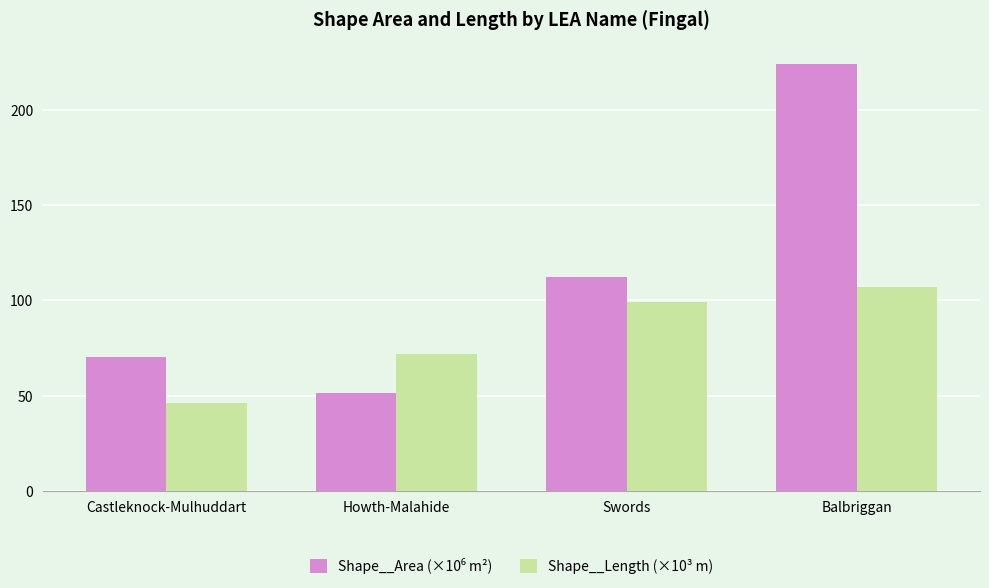

What is the spread (max minus min) of values at Swords?

13.4